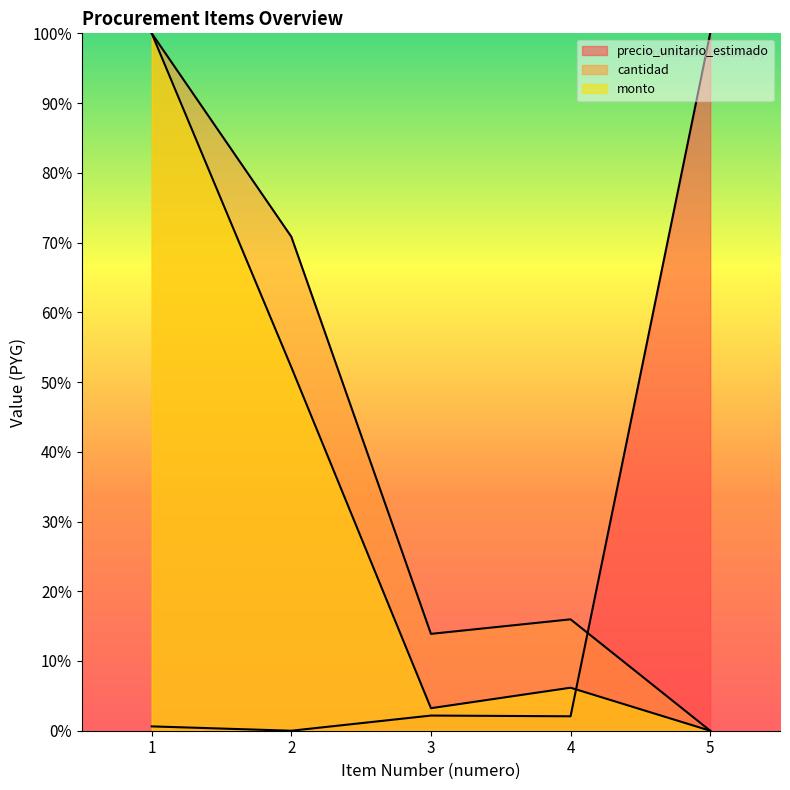

Is it true that precio_unitario_estimado equals 100.0 at 5?

True